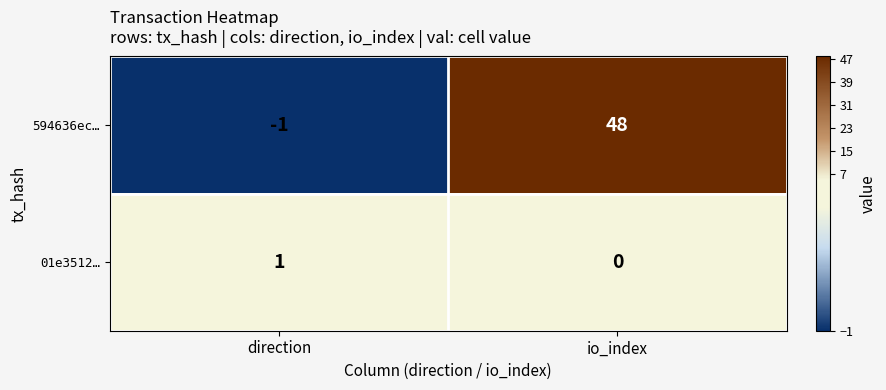

Rank the series at direction from lowest to highest value.

594636ec…, 01e3512…